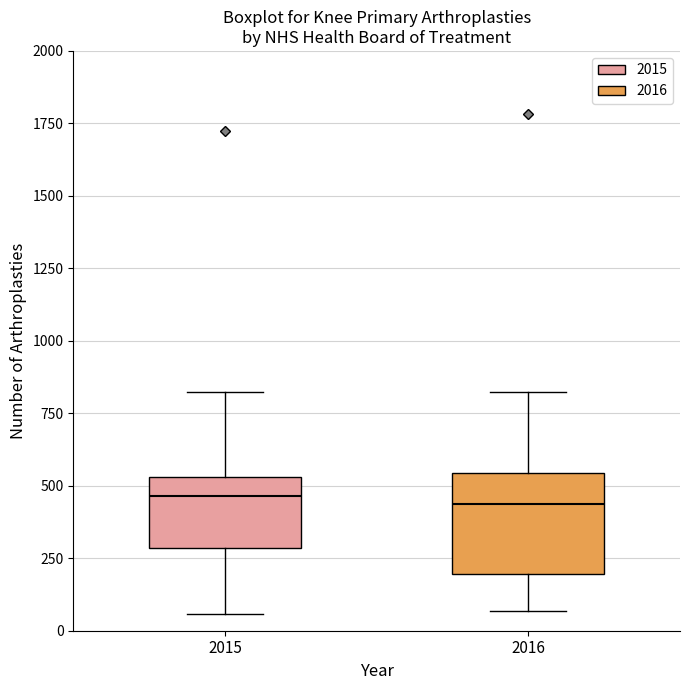

Reading left to right, read every box against the y-axis: the position of its median line, the range the box covers, and the ends of its whiskers. The values are not printed on the chart, so give them approximately, as read against the axis.

2015: median 450, box 300 to 550, whiskers 50 to 800
2016: median 450, box 200 to 550, whiskers 50 to 800